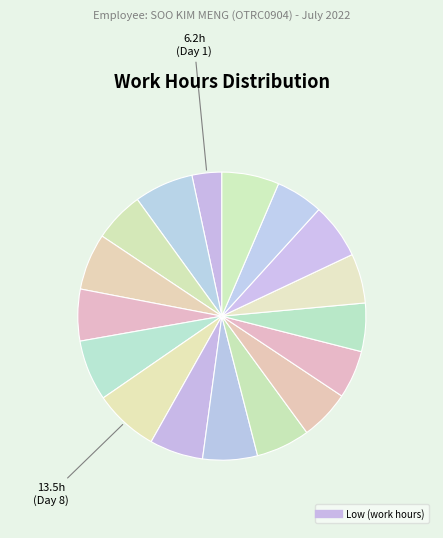

How many slices are in this pie chart?

17